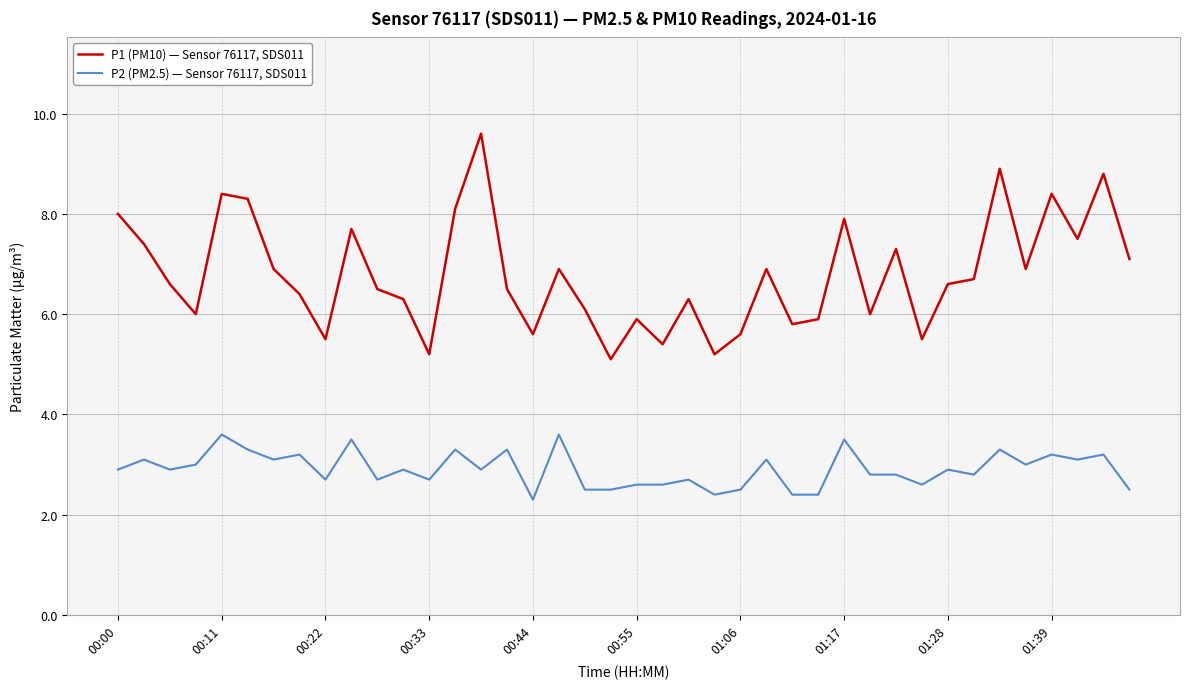

What is the minimum value shown in the chart?

2.3